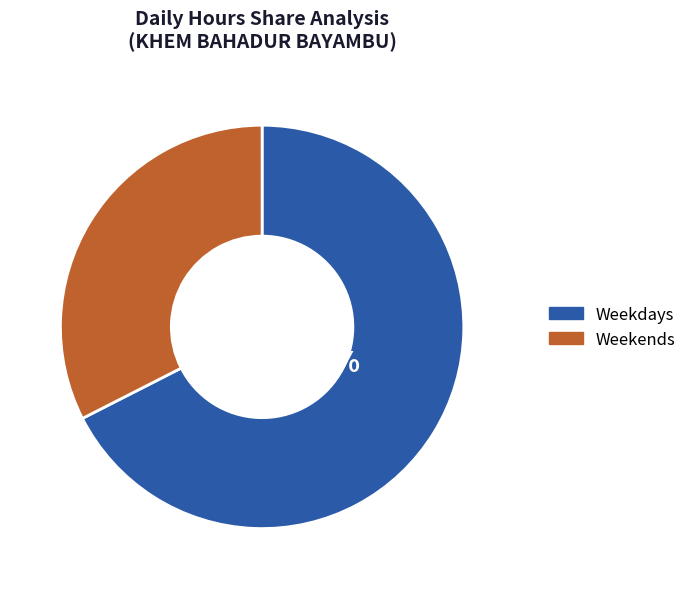

How much of the chart is everything except Weekdays?

32.5%